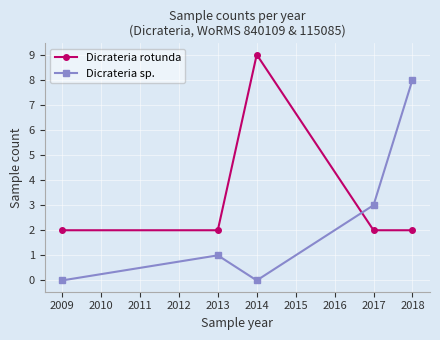

Rank the series by their maximum value, from highest to lowest.

Dicrateria rotunda, Dicrateria sp.